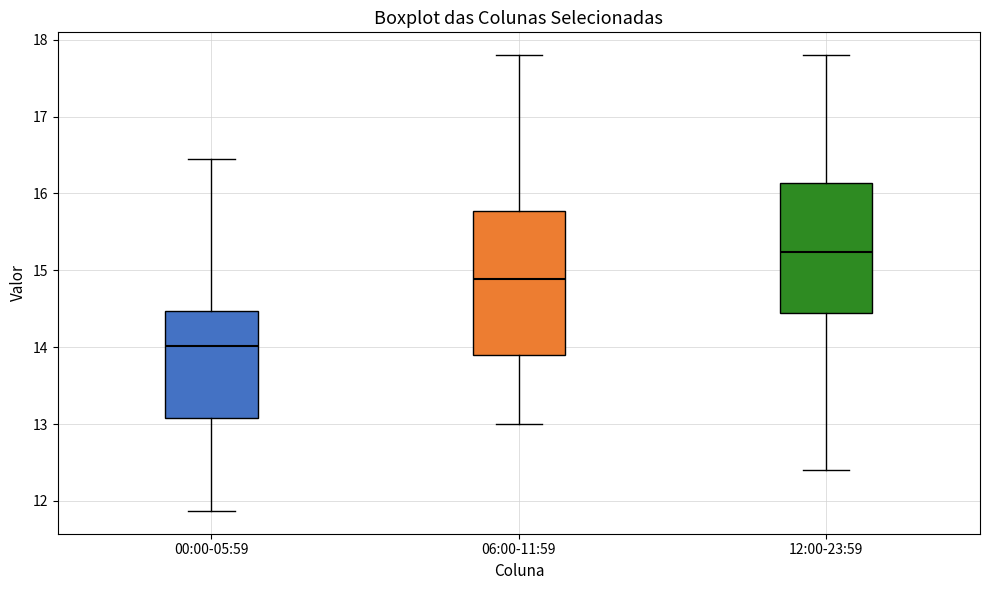

Comparing the boxes themselves (not the whiskers), which one is the tallest?

06:00-11:59